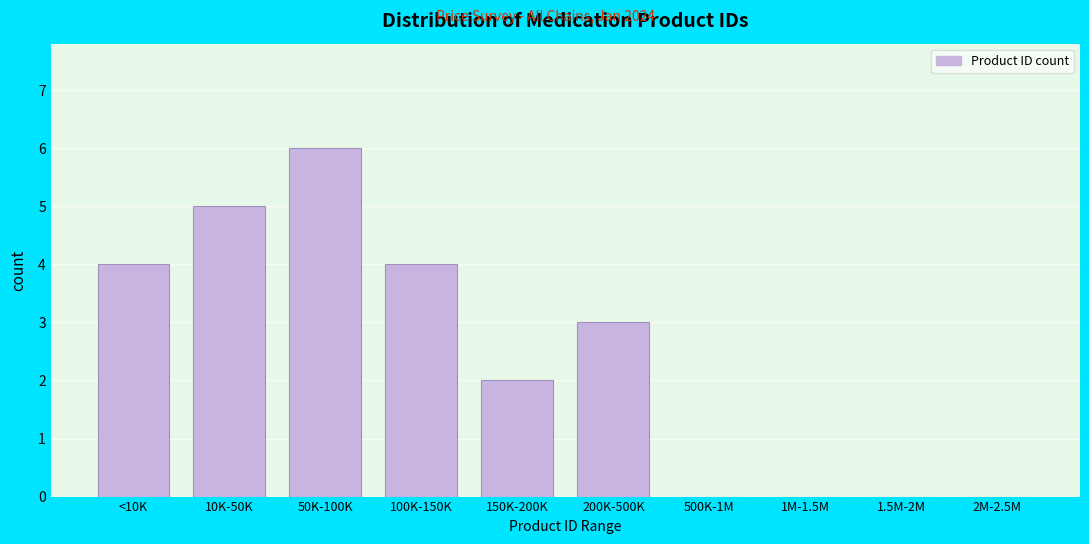

Reading right to left, extract all data points from this chart.

2M-2.5M=0	1.5M-2M=0	1M-1.5M=0	500K-1M=0	200K-500K=3	150K-200K=2	100K-150K=4	50K-100K=6	10K-50K=5	<10K=4